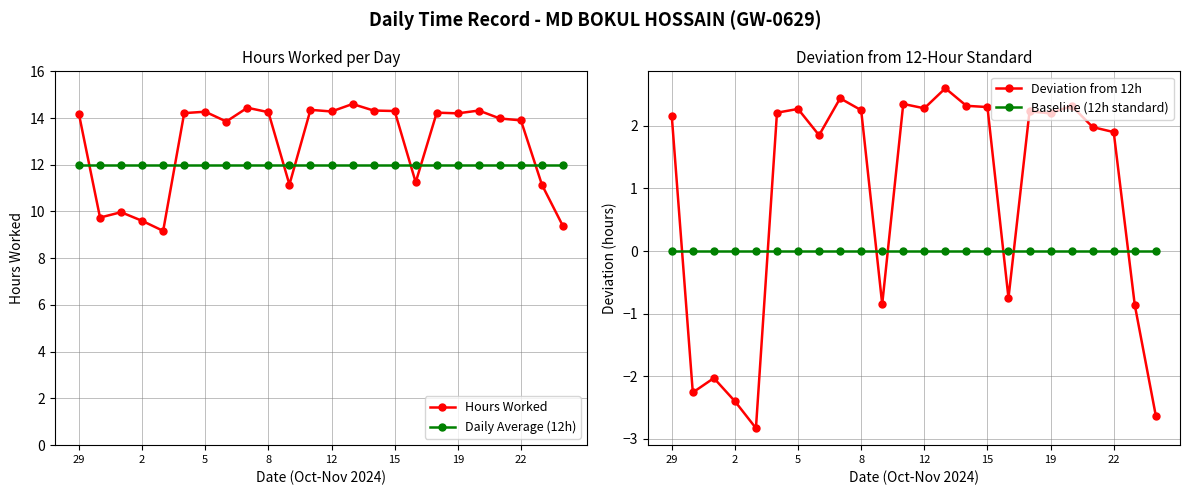

List the series in order of their peak value, highest first.

Hours Worked, Daily Average (12h), Deviation from 12h, Baseline (12h standard)